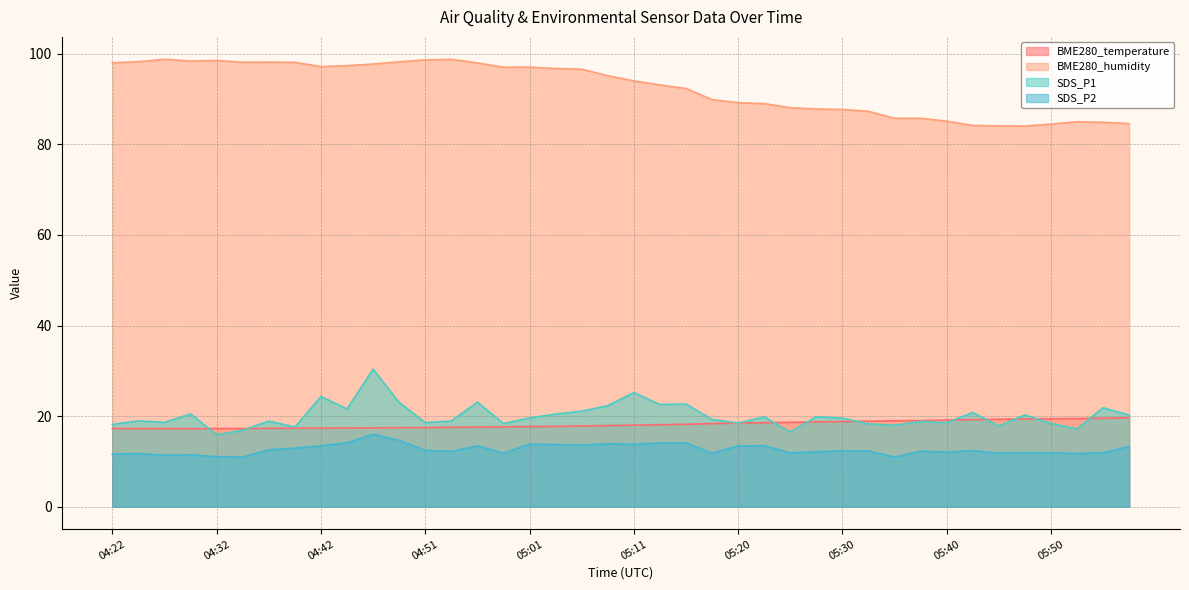

How many lines are shown in the chart?

4